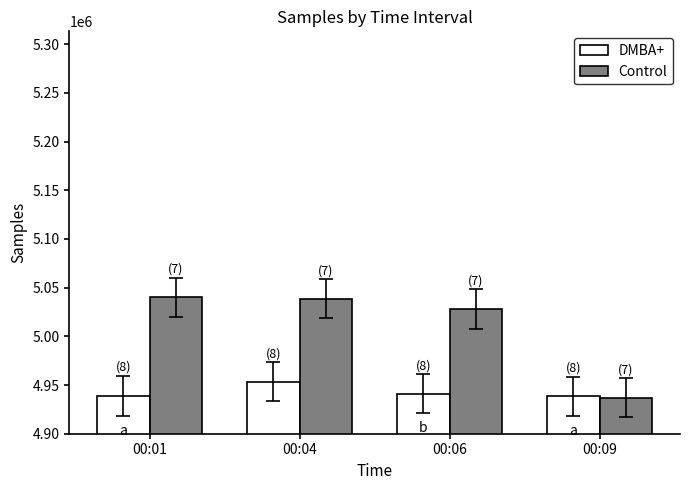

What are all the series names shown in the legend?

DMBA+, Control